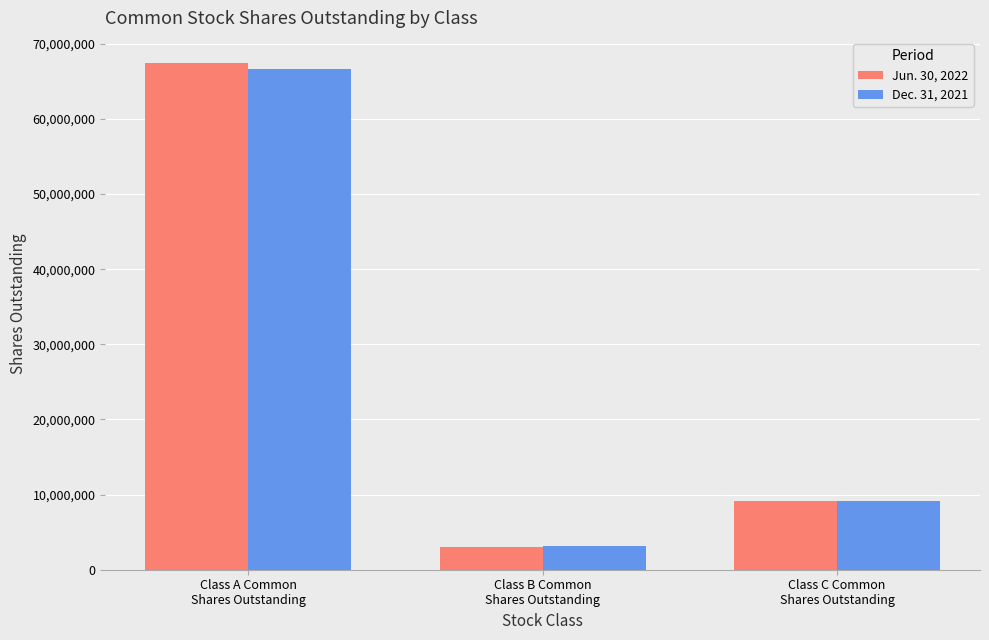

What is the label of the 2nd bar from the right?

Class B Common
Shares Outstanding